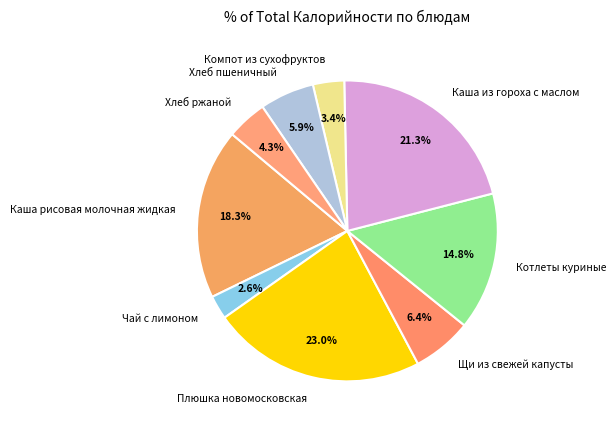

How many segments does this pie chart have?

9